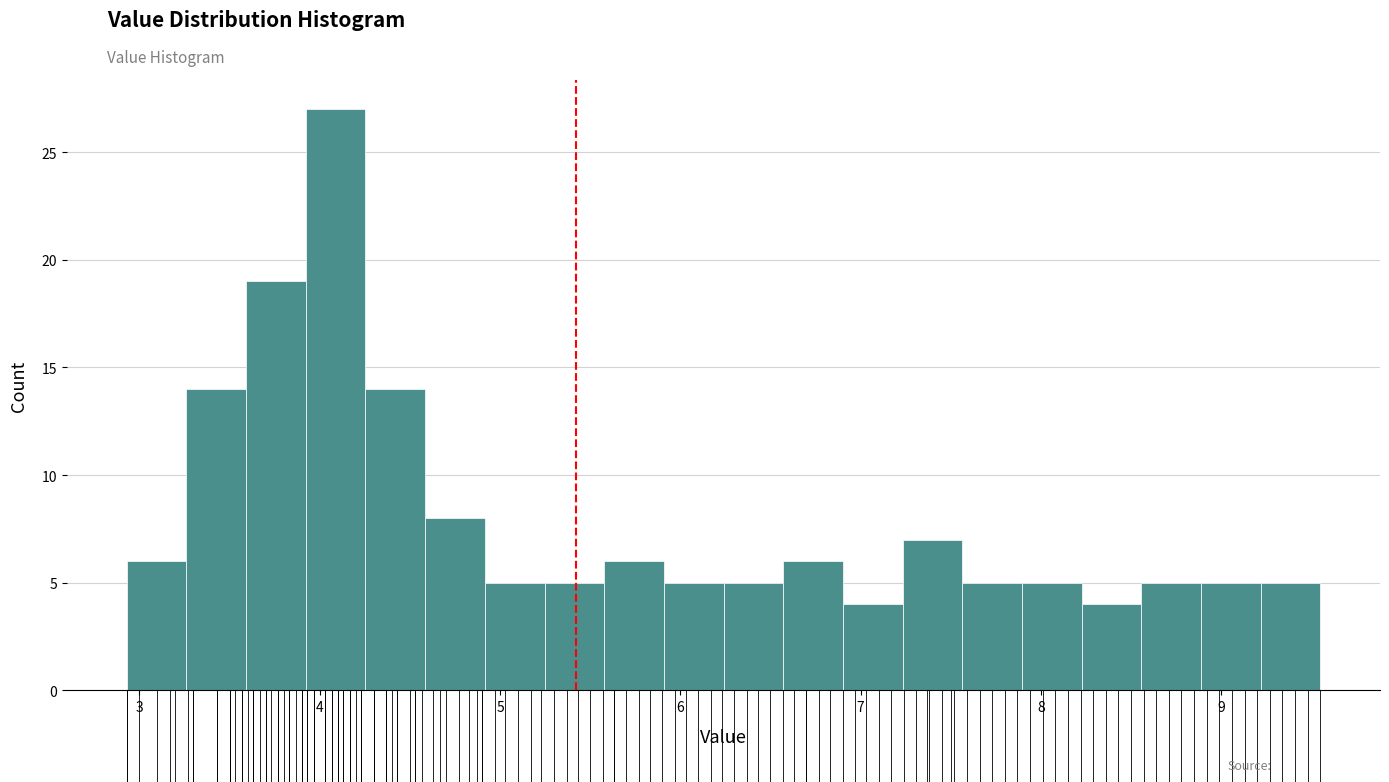

Around what value on the x-axis is the tallest bar? Give the approximate position of its centre, as read against the axis.

4.1